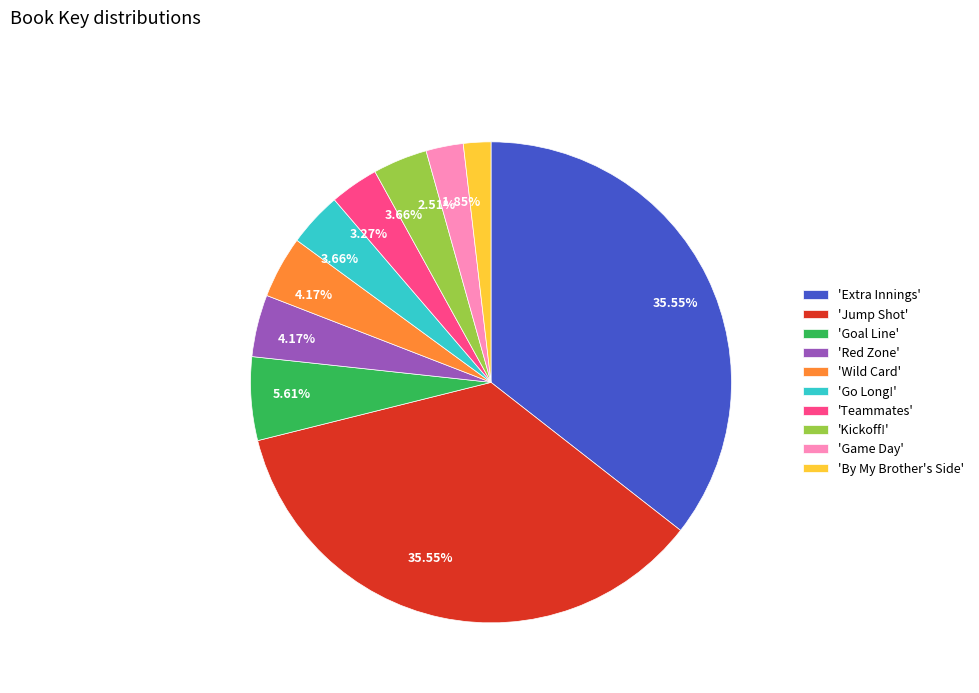

Is the sum of 'Red Zone' and 'Wild Card' greater than half?

No